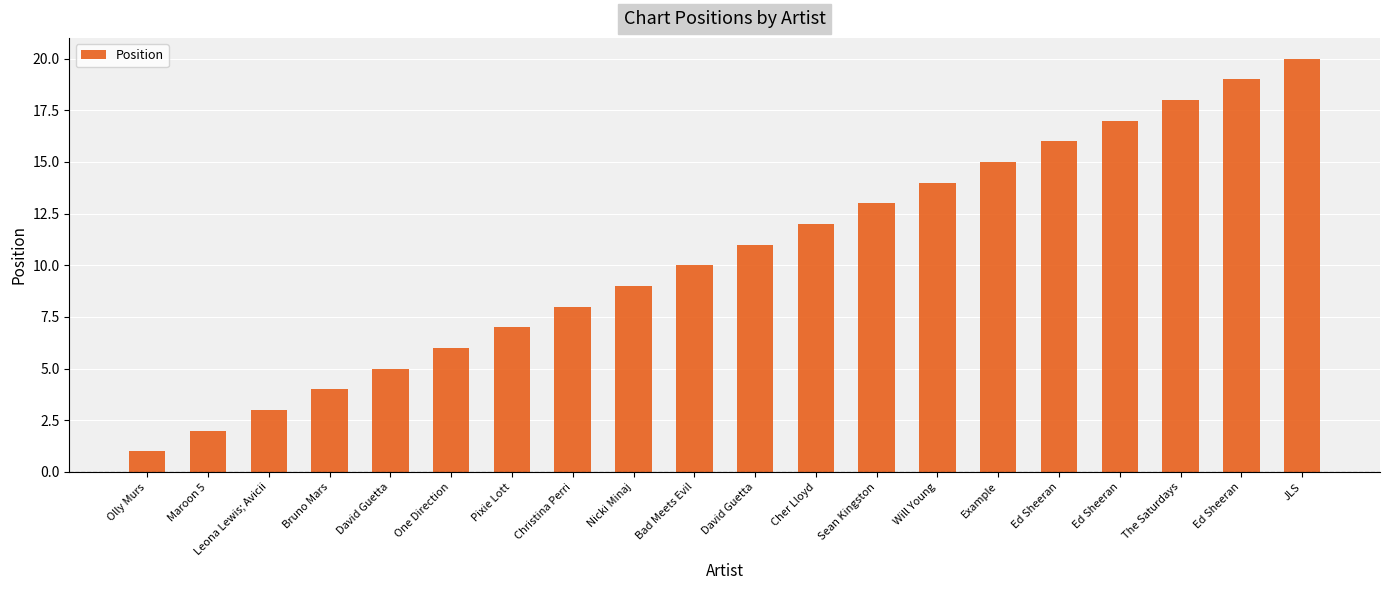

Which label corresponds to the smallest value in the chart?

Olly Murs